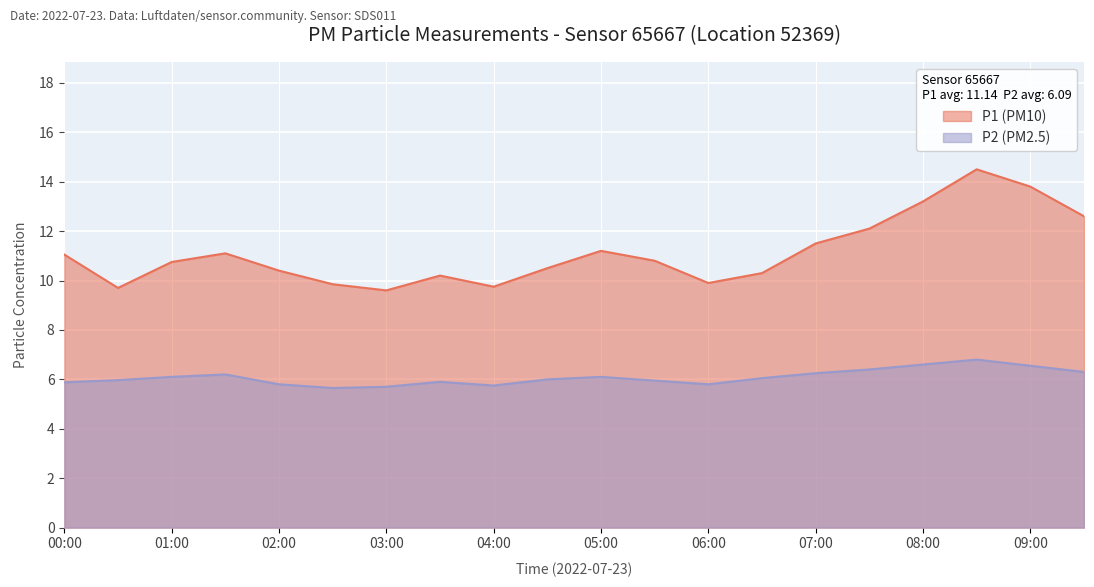

True or false: P2 and P1 cross at least once.

False